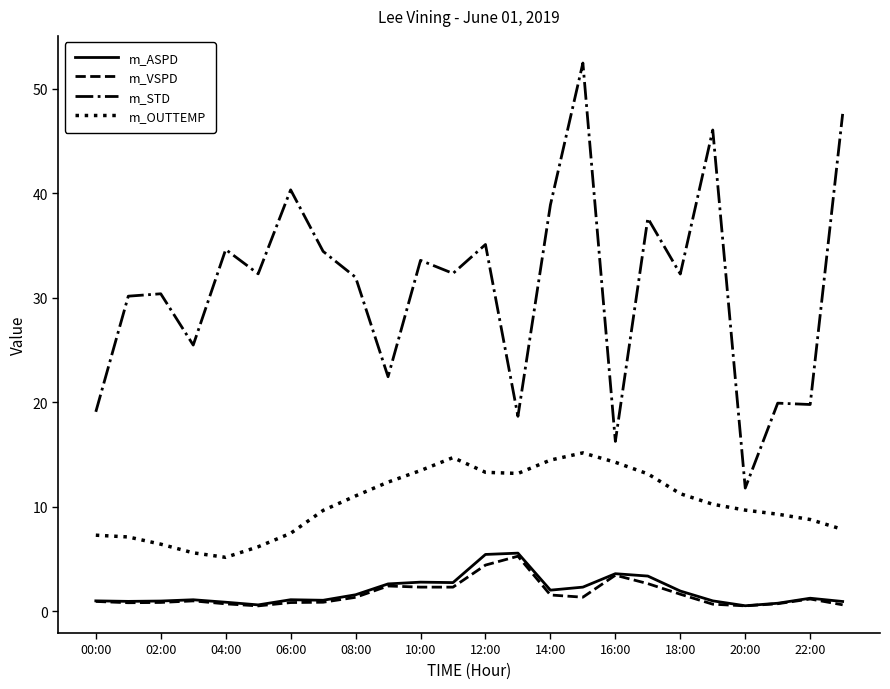

What is the highest value of the m_OUTTEMP series?

15.2